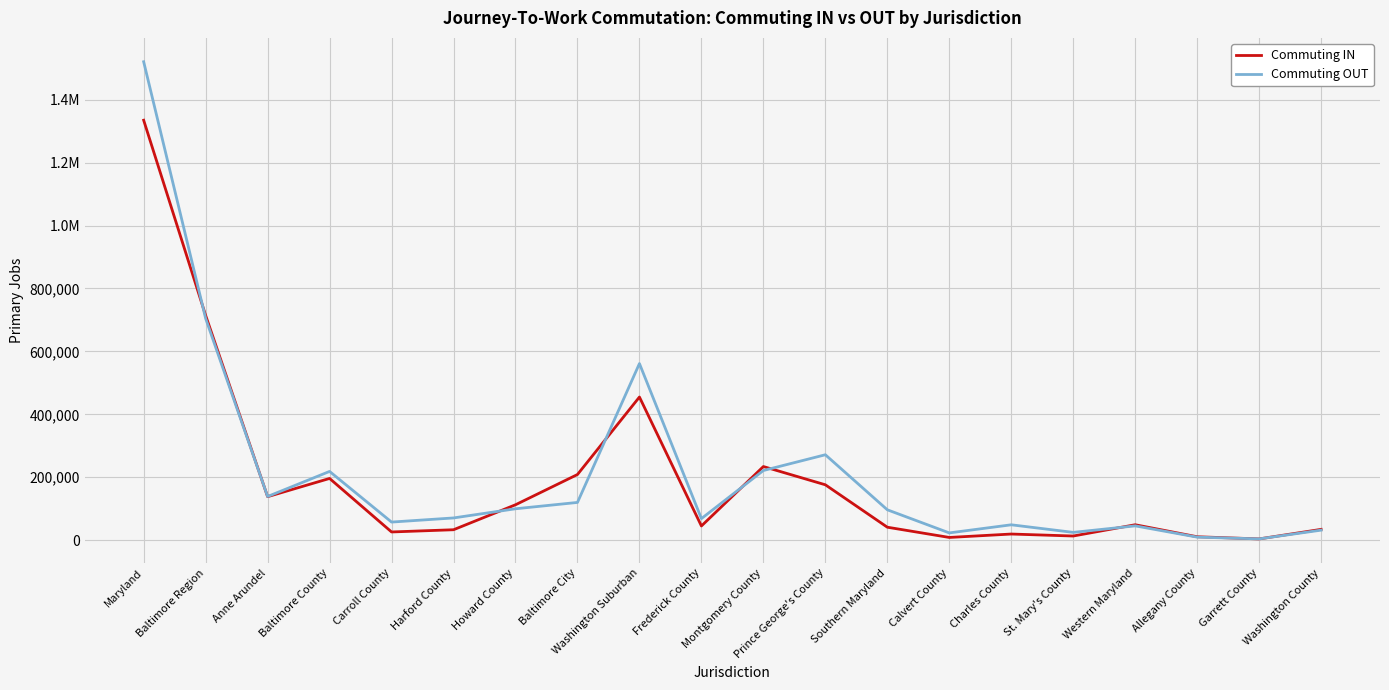

The Commuting IN series shows 8562 at Calvert County. True or false?

True